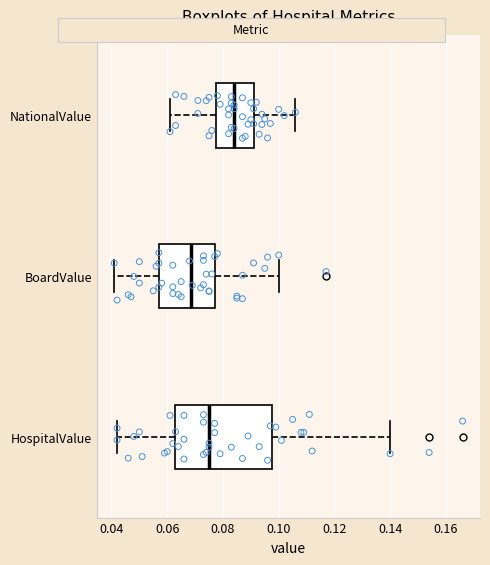

Reading bottom to top, read every box against the x-axis: the position of its median line, the range the box covers, and the ends of its whiskers. The values are not printed on the chart, so give them approximately, as read against the axis.

HospitalValue: median 0.076, box 0.062 to 0.098, whiskers 0.042 to 0.140
BoardValue: median 0.068, box 0.058 to 0.078, whiskers 0.042 to 0.100
NationalValue: median 0.084, box 0.078 to 0.092, whiskers 0.062 to 0.106